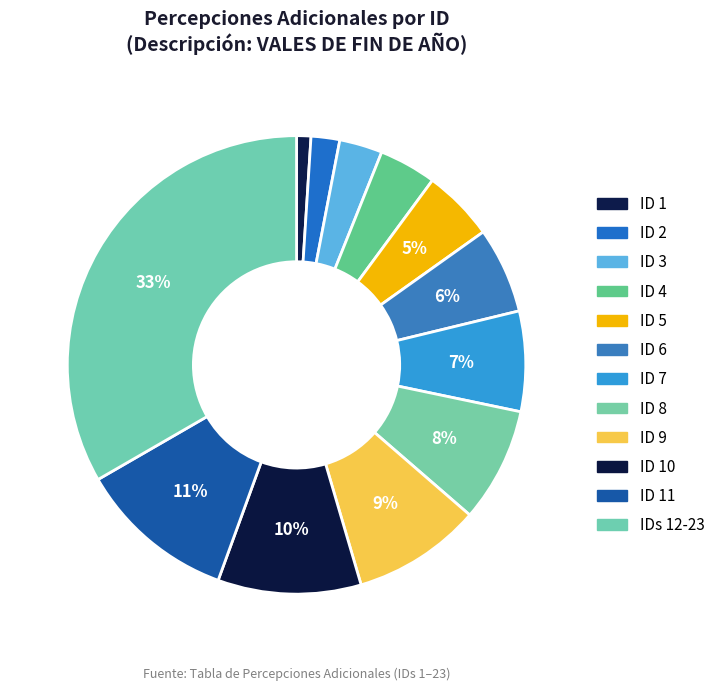

Is there any slice that represents more than half of the pie?

No